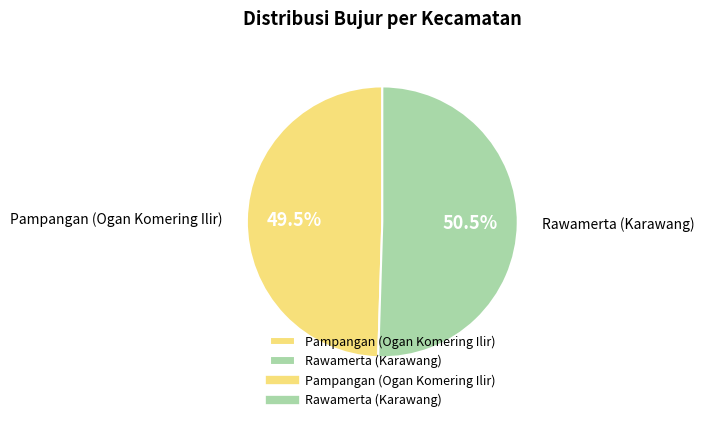

Which category has the biggest portion of the pie?

Rawamerta (Karawang)